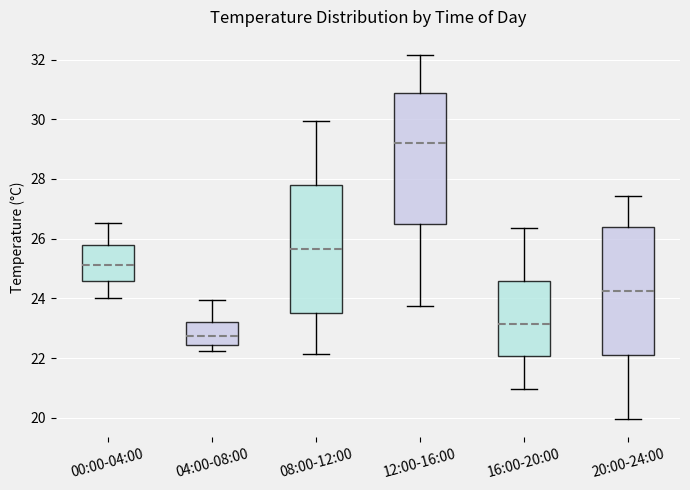

Where does the median line of the box for 08:00-12:00 sit on the y-axis? The values are not printed on the chart, so give them approximately, as read against the axis.

25.6